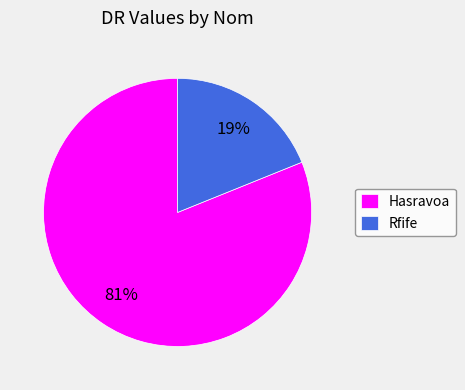

Approximately how many times larger is the value at Rfife compared to Hasravoa?

0.2